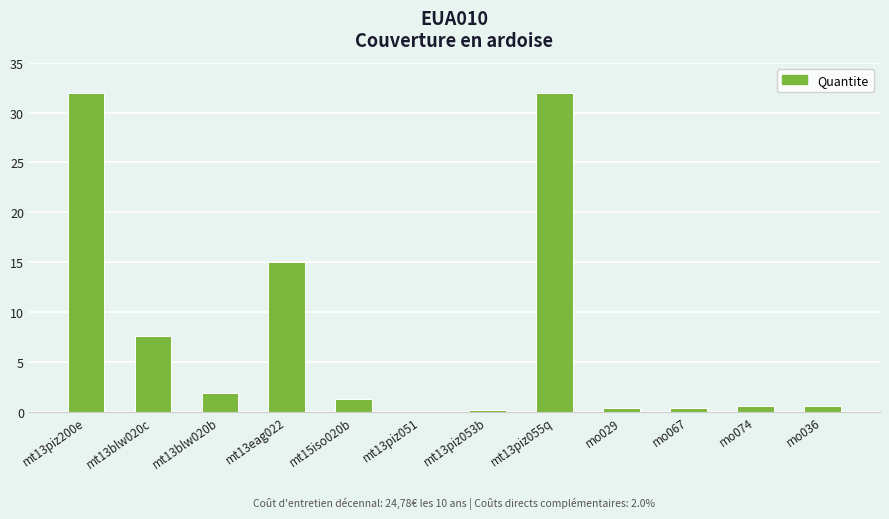

What is the ratio of the value at mt13piz055q to the value at mt13blw020c?

4.2